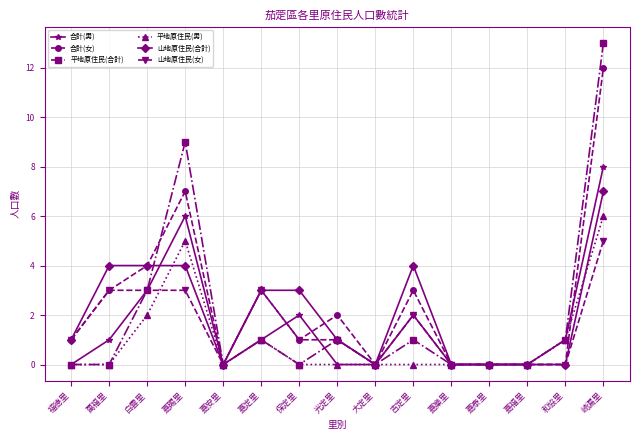

How many lines are shown in the chart?

6